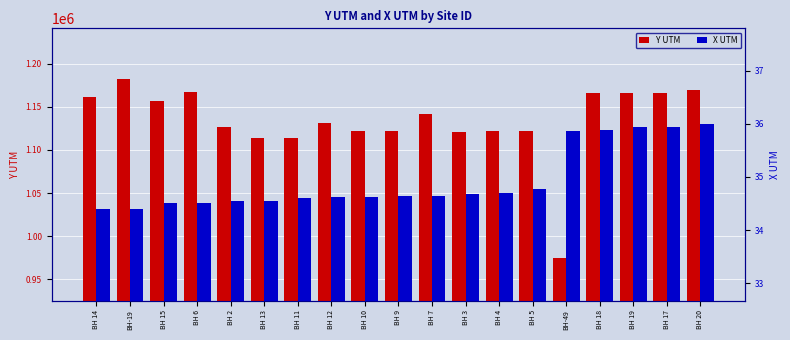

Rank the series by their maximum value, from highest to lowest.

Y UTM, X UTM